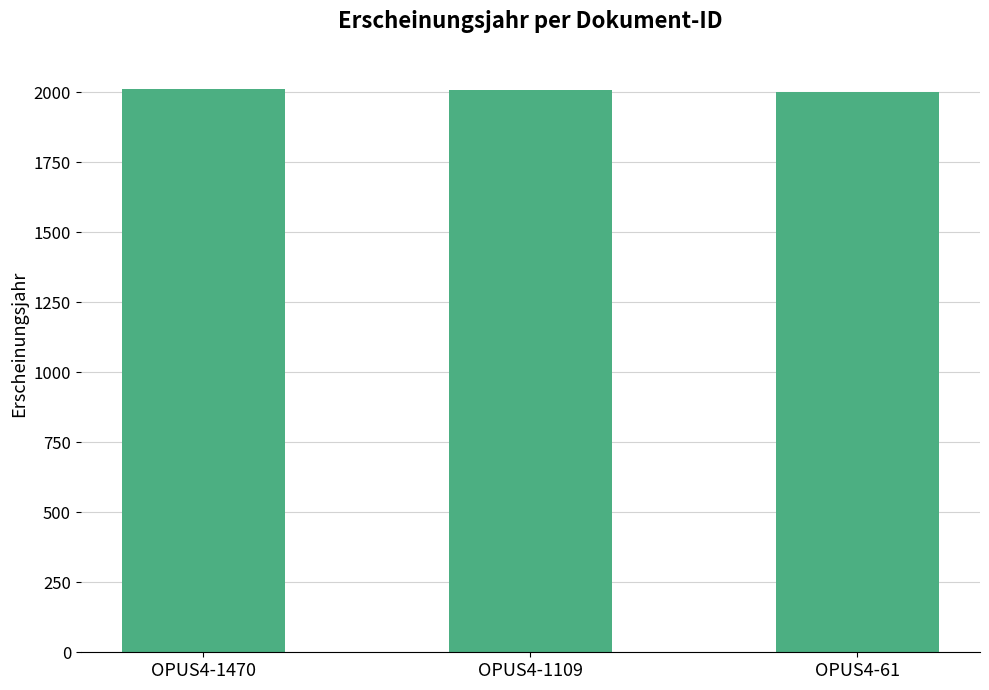

What is the value of the 2nd bar from the left?

2007